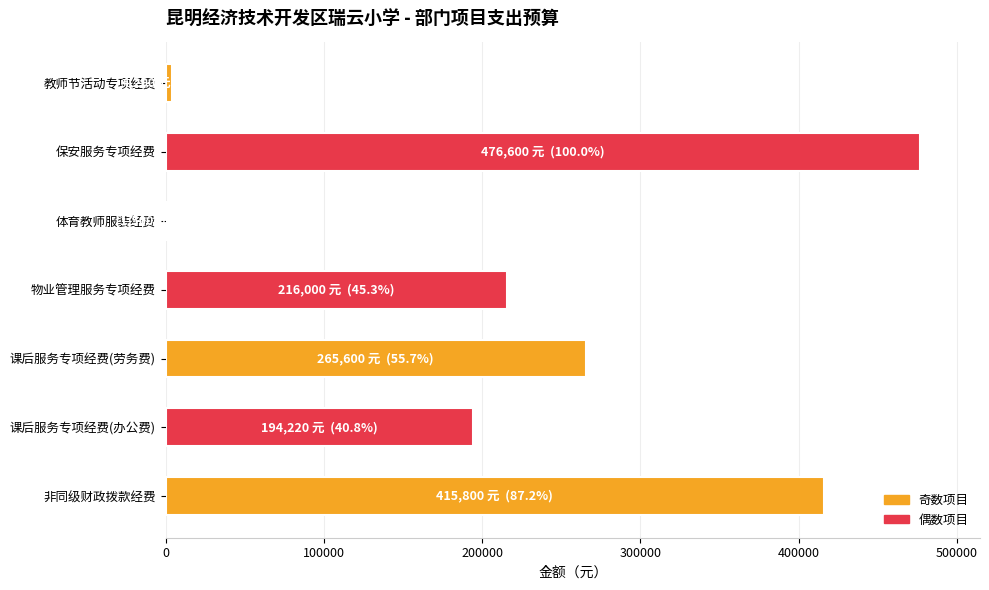

What is the greatest value displayed?

476600